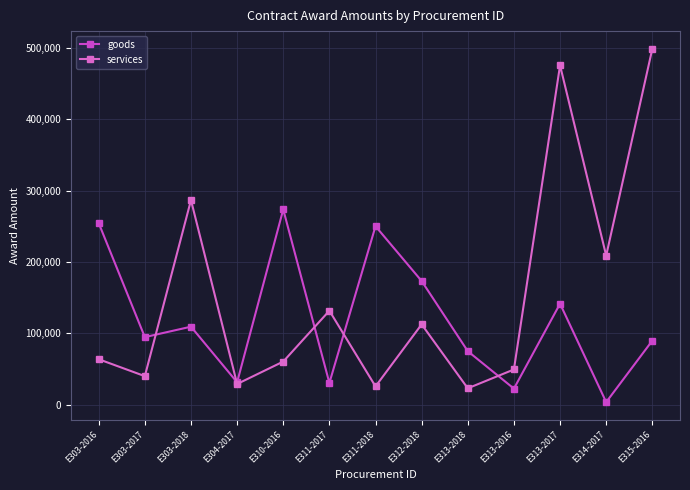

At which label does goods first exceed 94721?

E303-2016